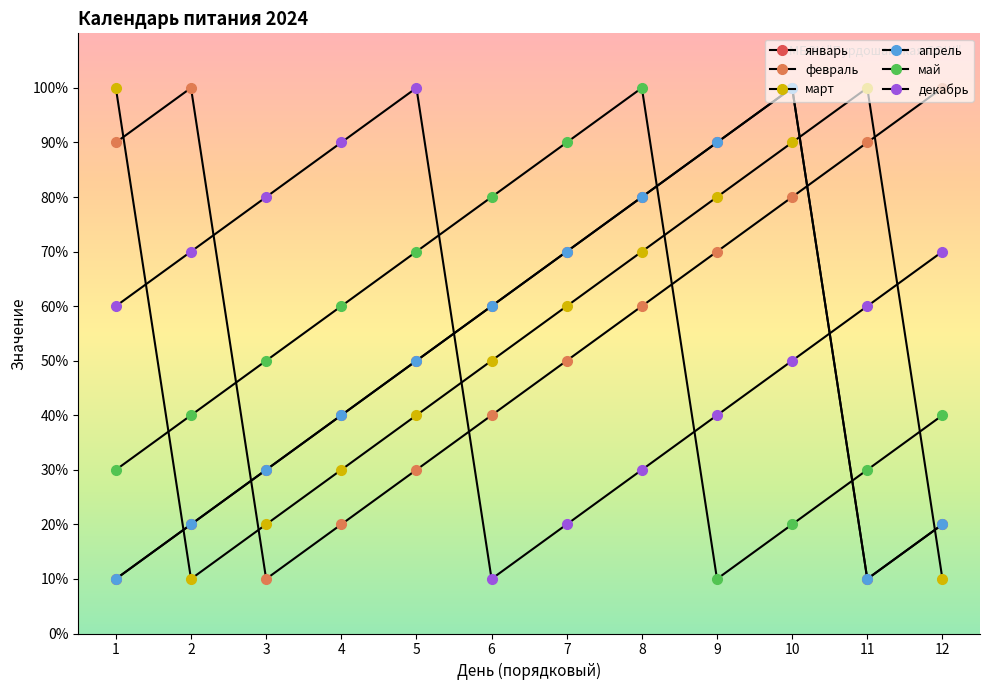

How many values in the март series exceed 6?

5